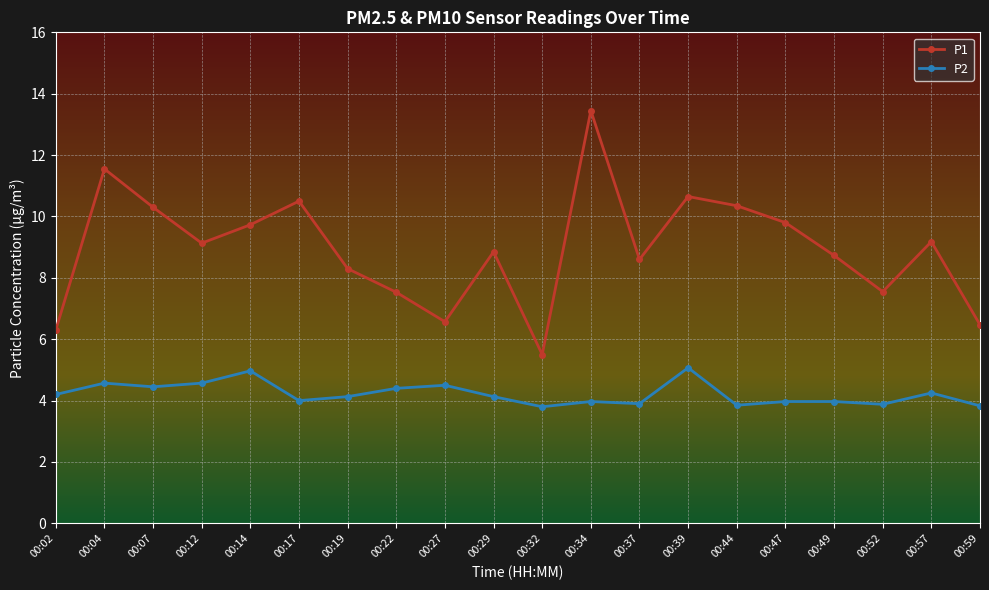

List the series in order of their peak value, lowest first.

P2, P1